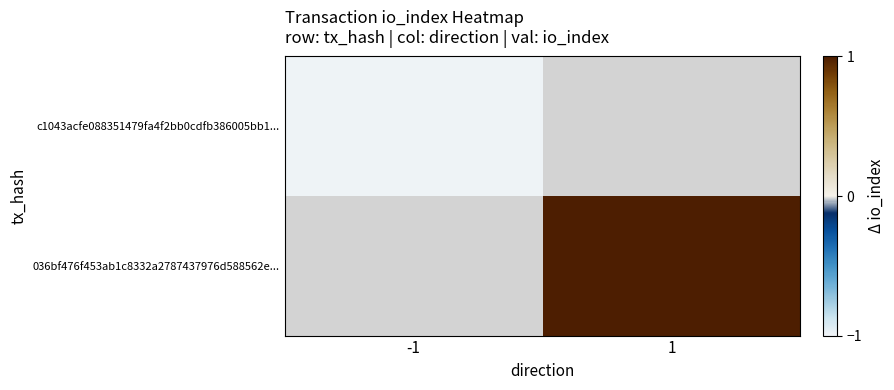

What is the maximum value for c1043acfe088351479fa4f2bb0cdfb386005bb1...?

-1.0